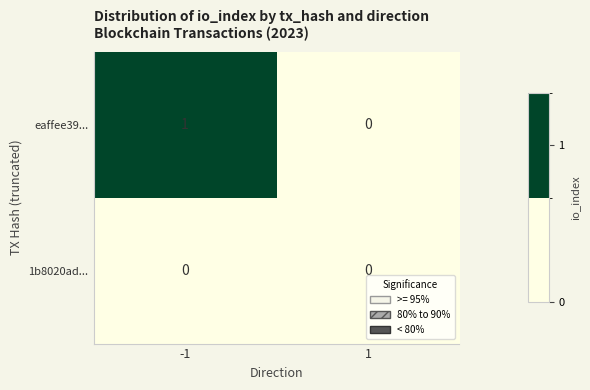

True or false: 1b8020ad... has a value of 0 at -1.

True